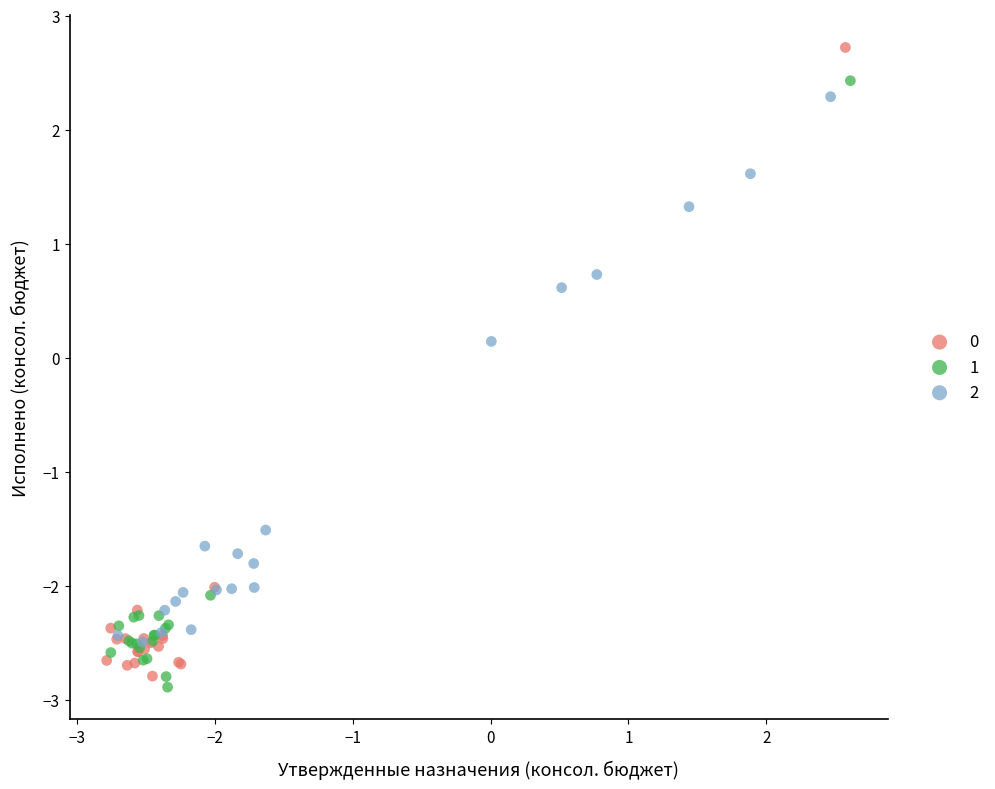

What are all the series names shown in the legend?

0, 1, 2